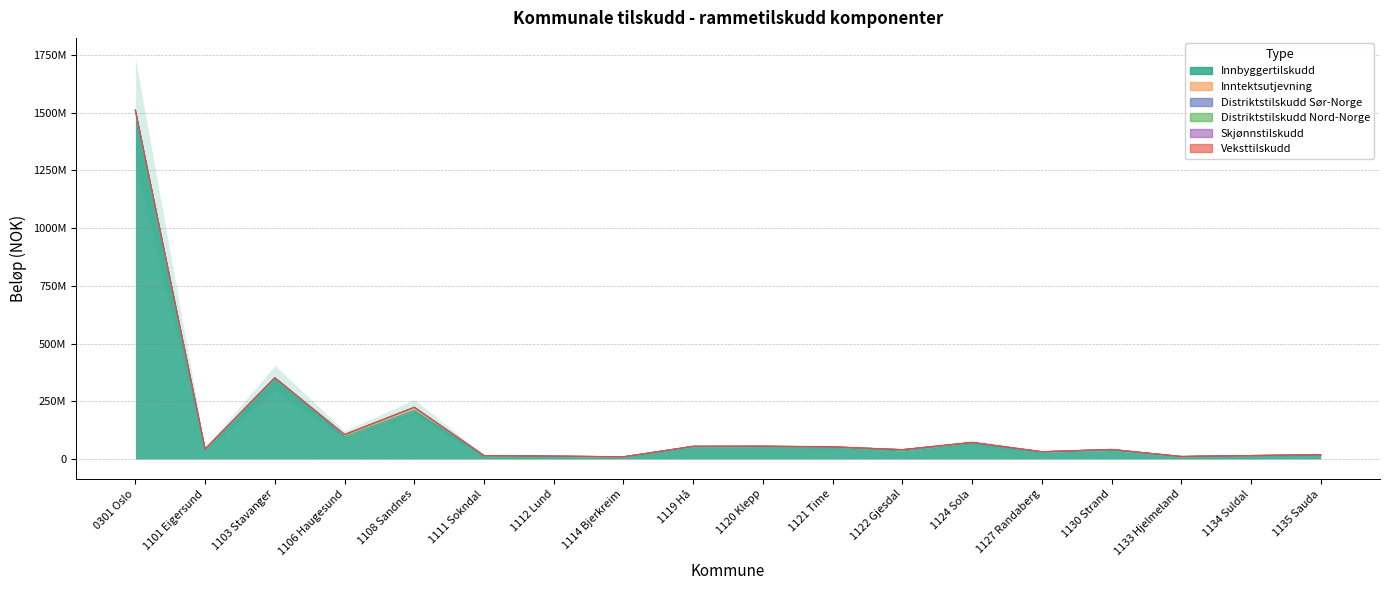

Where do Veksttilskudd and Inntektsutjevning first cross each other?

0301 Oslo and 1101 Eigersund